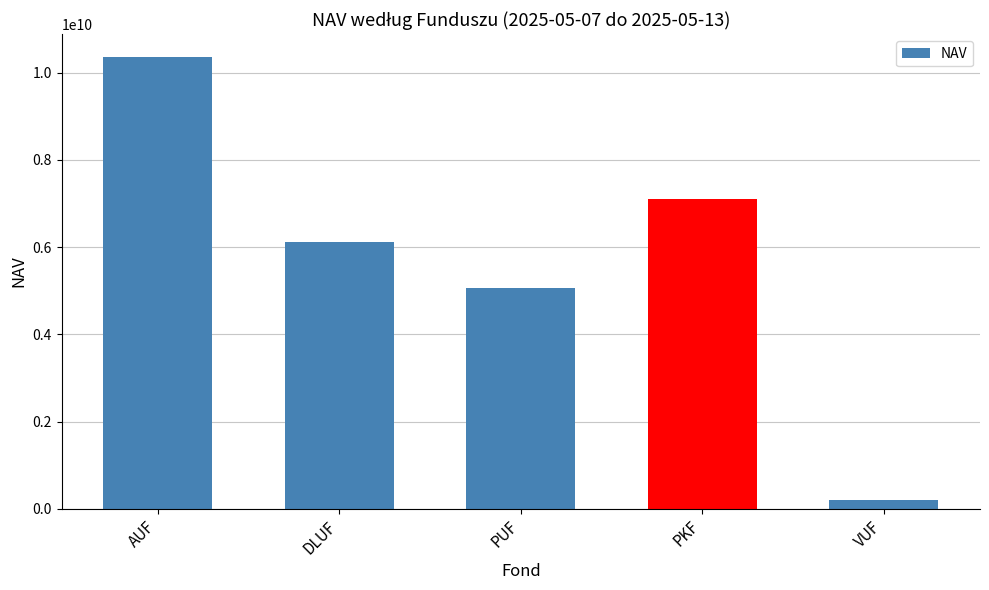

What is the difference between the maximum and second lowest values?

5302384738.8